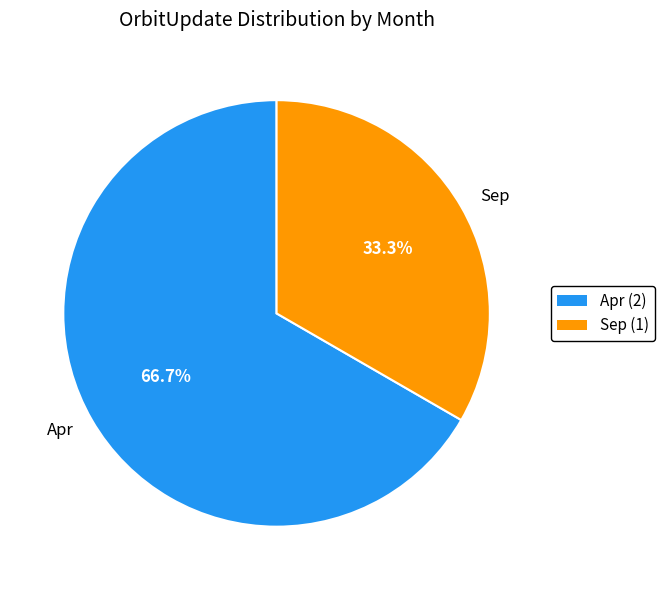

What is the smallest slice in the pie chart?

Sep